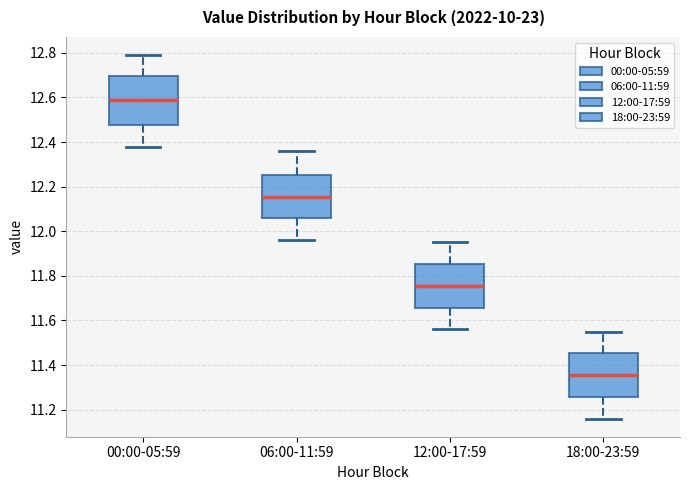

Reading left to right, transcribe this box plot: for each box, give where its median line is, the range the box spans, and where its two whiskers end, as read against the y-axis. The values are not printed on the chart, so give them approximately, as read against the axis.

00:00-05:59: median 12.60, box 12.48 to 12.70, whiskers 12.38 to 12.80
06:00-11:59: median 12.16, box 12.06 to 12.26, whiskers 11.96 to 12.36
12:00-17:59: median 11.76, box 11.66 to 11.86, whiskers 11.56 to 11.96
18:00-23:59: median 11.36, box 11.26 to 11.46, whiskers 11.16 to 11.56